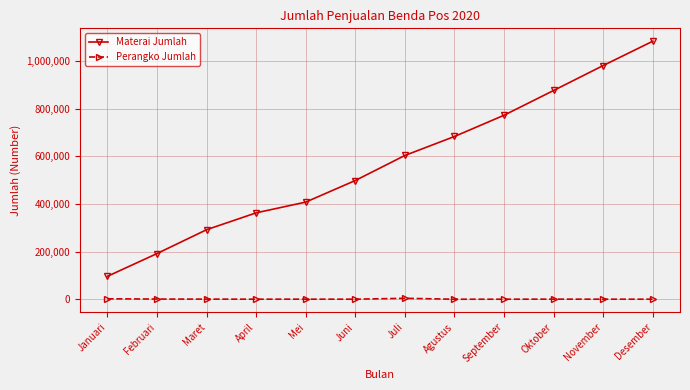

What is the total value across all series at November?

981390